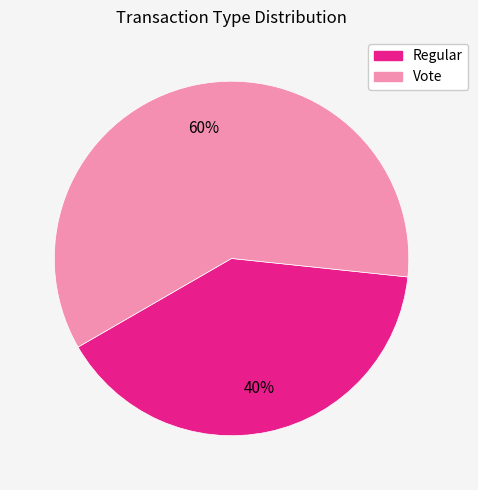

What percentage is the Regular slice, to the nearest percent?

40%